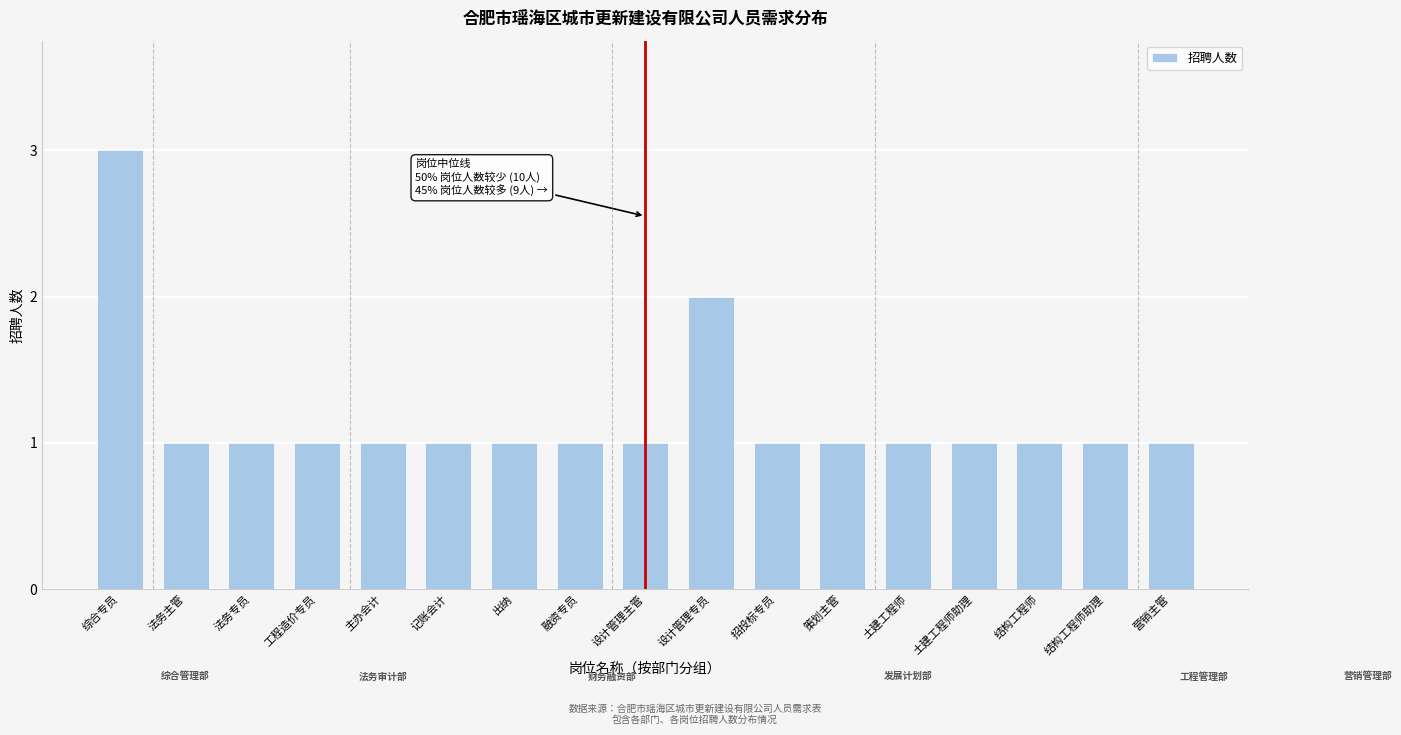

Reading left to right, extract all data points from this chart.

综合专员=3	法务主管=1	法务专员=1	工程造价专员=1	主办会计=1	记账会计=1	出纳=1	融资专员=1	设计管理主管=1	设计管理专员=2	招投标专员=1	策划主管=1	土建工程师=1	土建工程师助理=1	结构工程师=1	结构工程师助理=1	营销主管=1